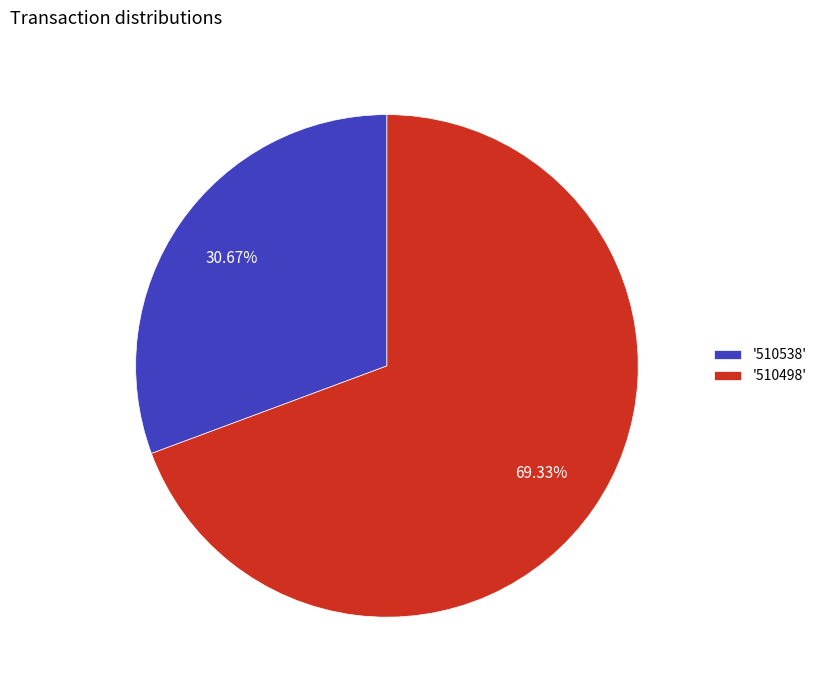

Does '510498' account for over 50% of the chart?

Yes